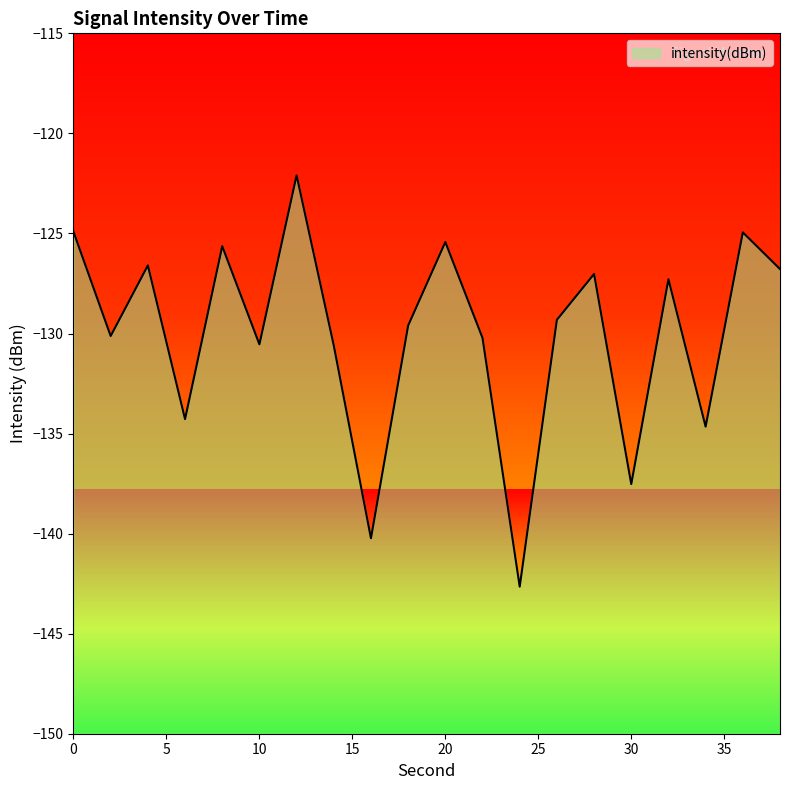

What is the average value?

-130.0